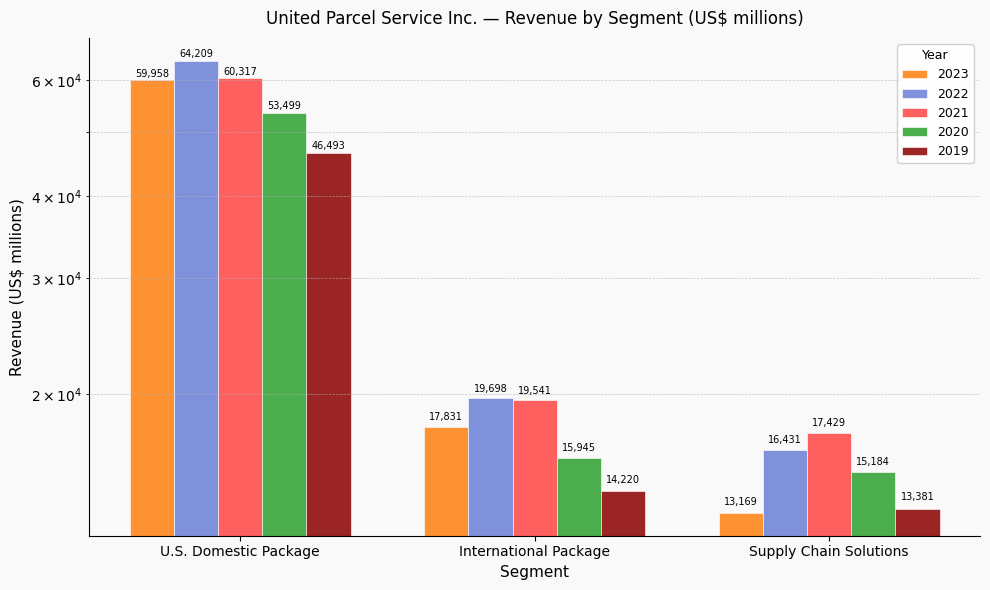

Which series has the widest spread of values?

2022